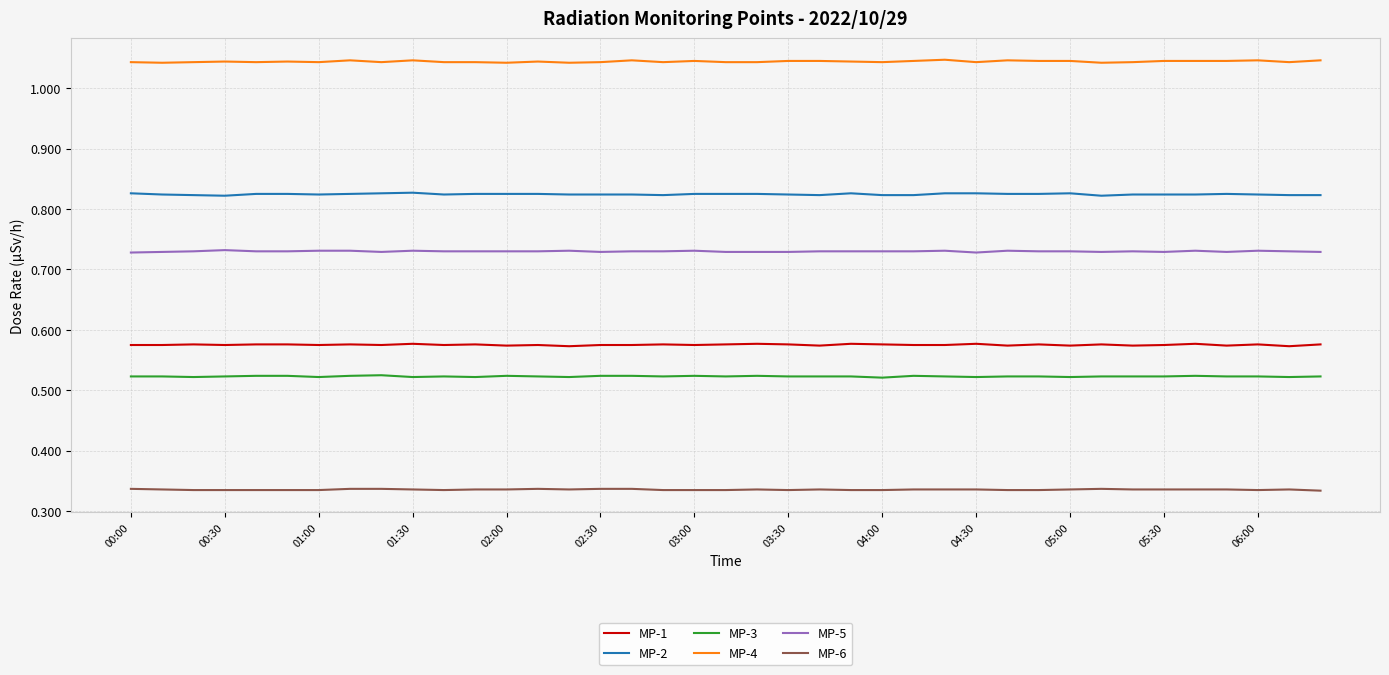

True or false: MP-4 and MP-3 intersect in this chart.

False